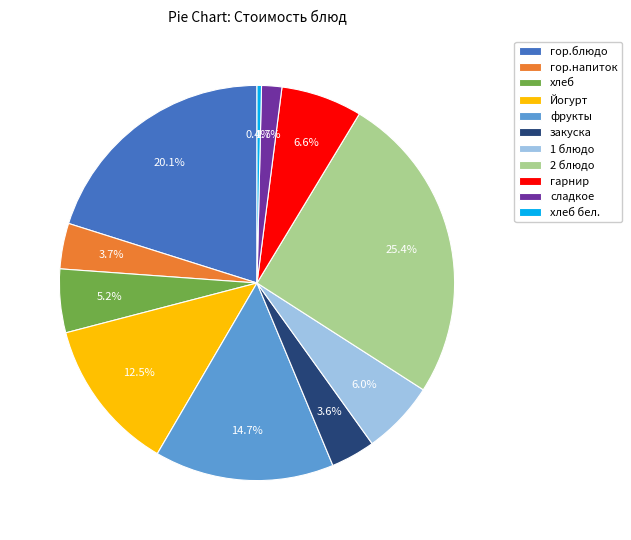

How many slices are in this pie chart?

11